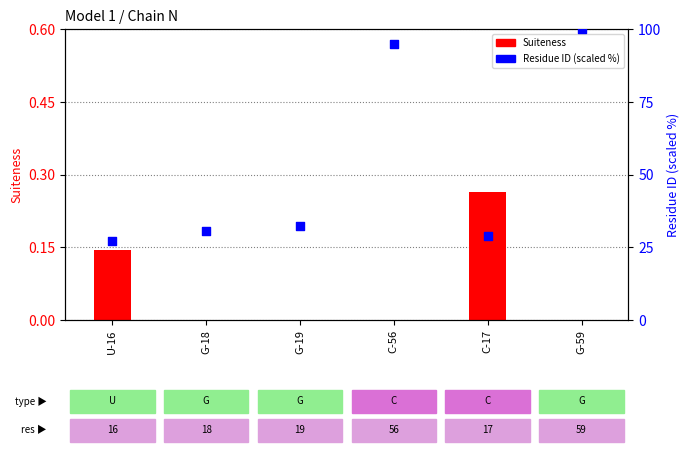

Which series has the widest spread of Y values?

Residue ID (scaled)